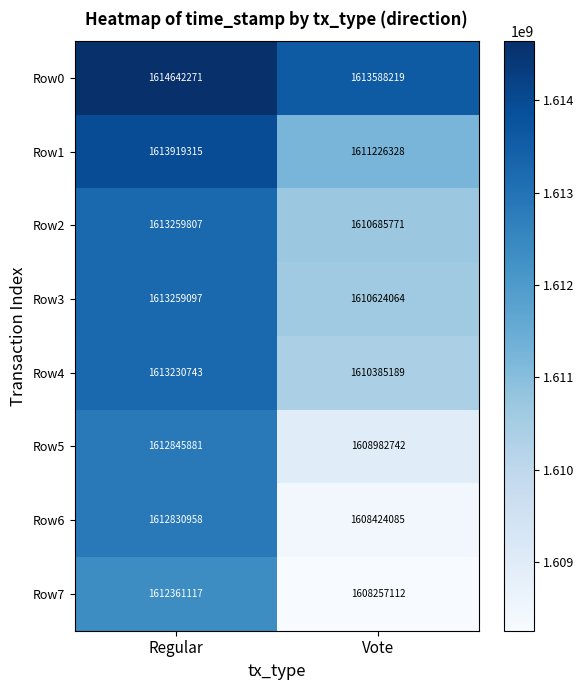

Which series has the largest total across all categories?

Row0